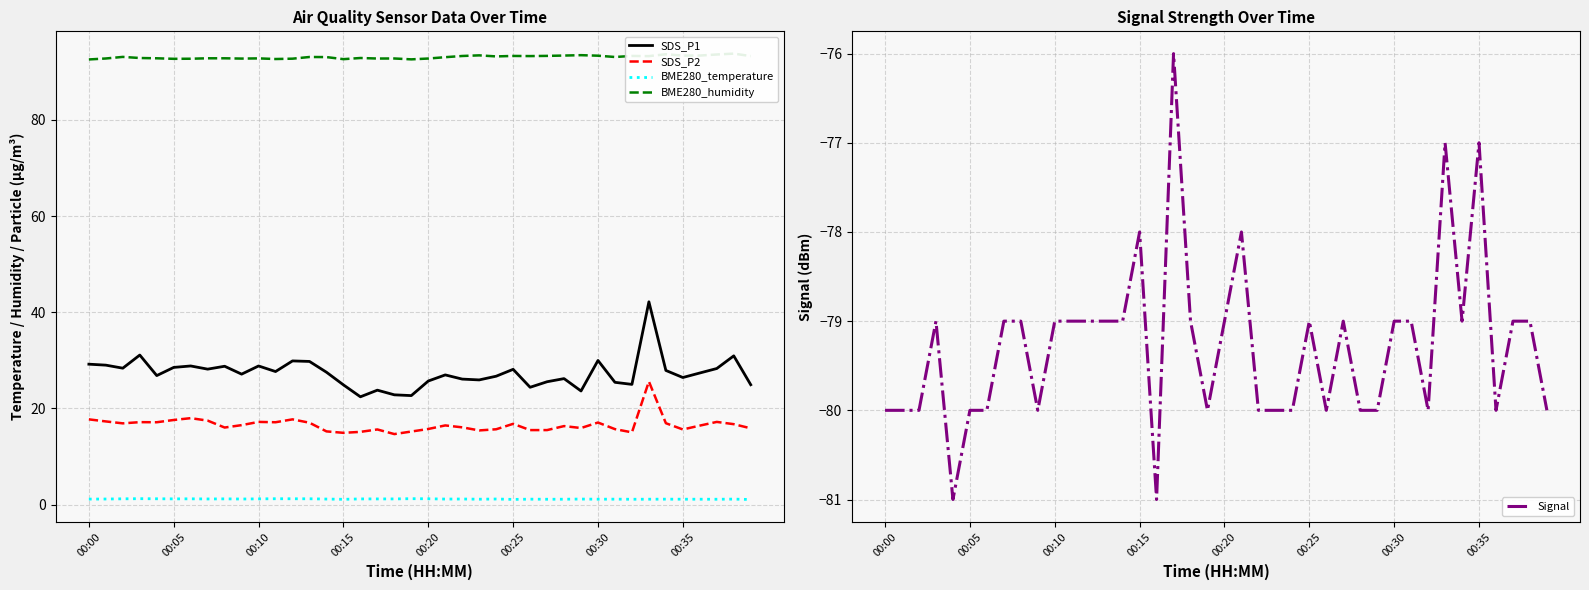

Is it true that BME280_humidity equals 93.3 at 32?

True